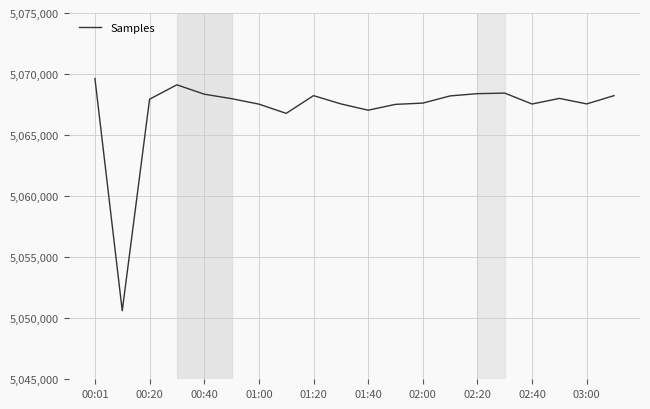

What is the smallest value displayed?

5050614